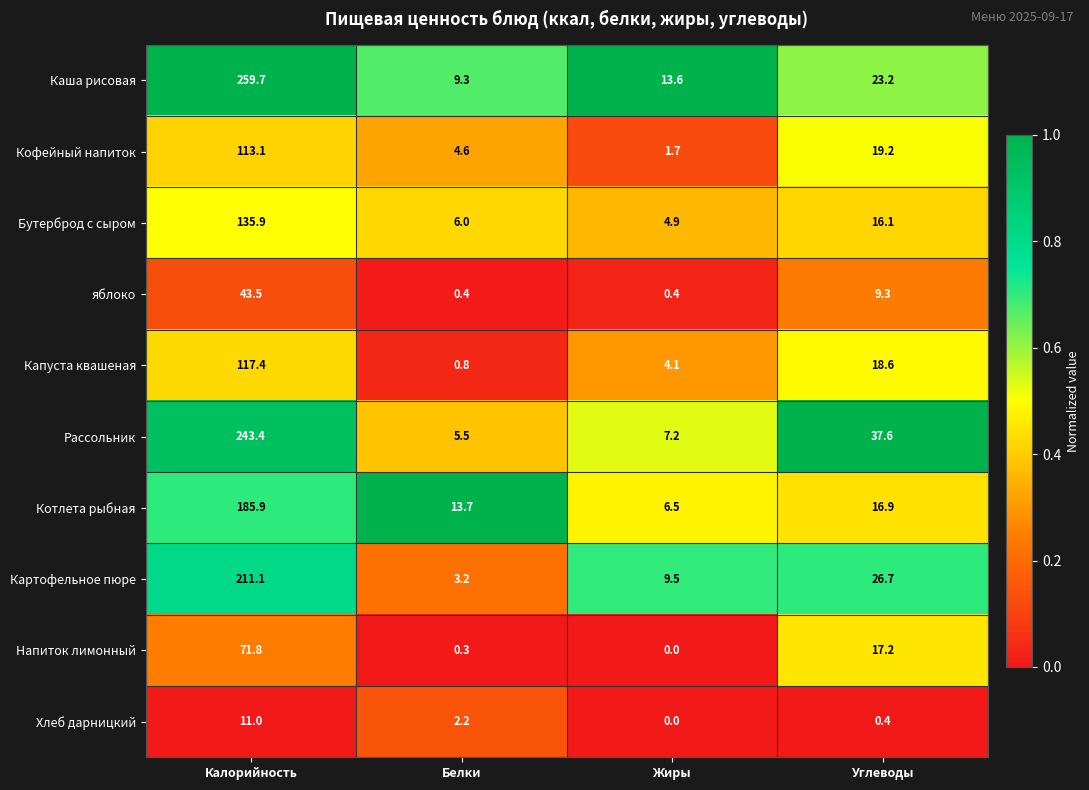

List the labels in order of Каша рисовая value, largest first.

Калорийность, Углеводы, Жиры, Белки